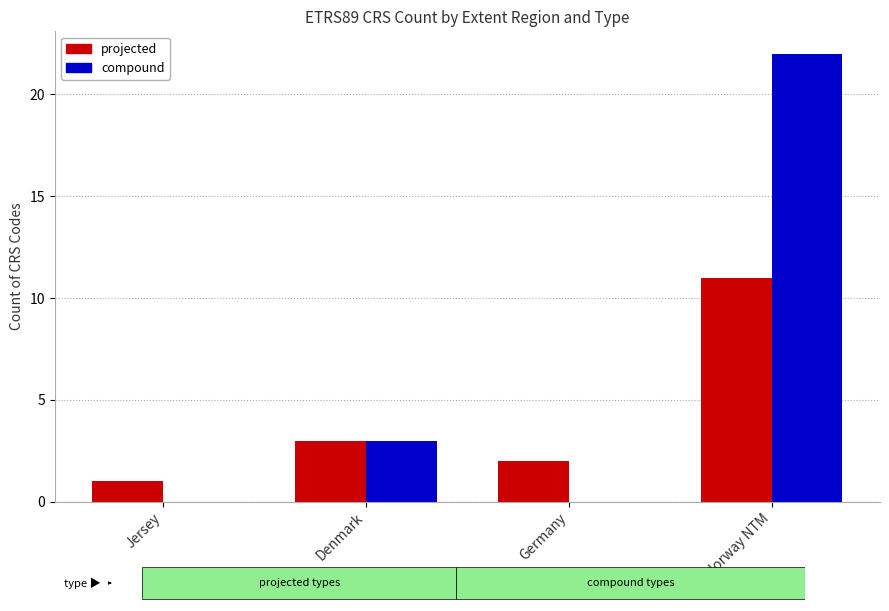

At which category is the sum across all series the highest?

Norway NTM